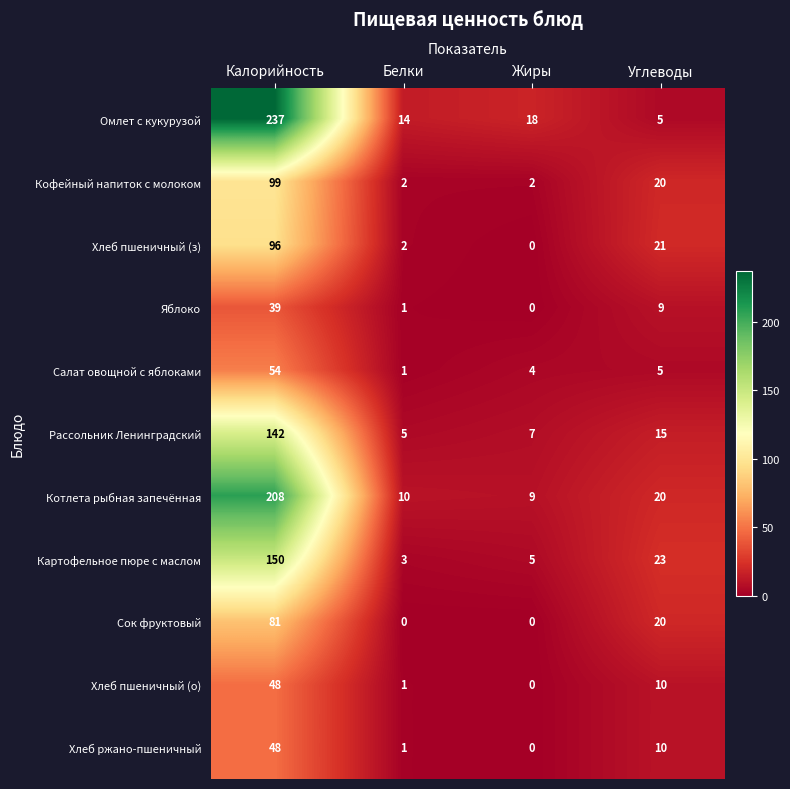

At which label does Картофельное пюре с маслом first exceed 23?

Калорийность